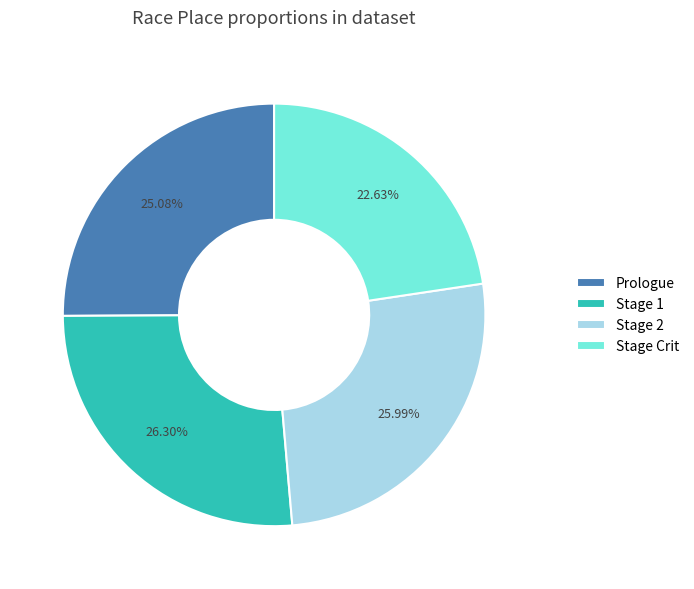

Between Stage Crit and Stage 2, which is larger?

Stage 2